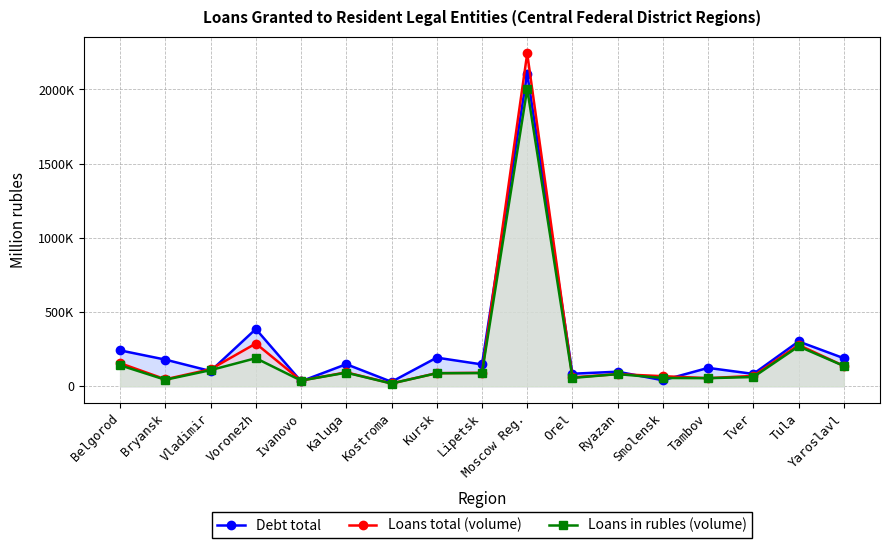

Reading left to right, list all the values displayed in this chart.

Debt total: Belgorod=241708	Bryansk=179478	Vladimir=102326	Voronezh=385721	Ivanovo=33386	Kaluga=148572	Kostroma=29952	Kursk=192892	Lipetsk=147093	Moscow Reg.=2107637	Orel=84376	Ryazan=98109	Smolensk=40394	Tambov=123772	Tver=83147	Tula=301890	Yaroslavl=188880
Loans total (volume): Belgorod=155383	Bryansk=46860	Vladimir=114726	Voronezh=288017	Ivanovo=38596	Kaluga=93597	Kostroma=19159	Kursk=88340	Lipetsk=90475	Moscow Reg.=2242572	Orel=59703	Ryazan=81804	Smolensk=67878	Tambov=54614	Tver=69726	Tula=278471	Yaroslavl=137280
Loans in rubles (volume): Belgorod=141204	Bryansk=43647	Vladimir=108559	Voronezh=189074	Ivanovo=38426	Kaluga=91582	Kostroma=18159	Kursk=87760	Lipetsk=88960	Moscow Reg.=2003473	Orel=55985	Ryazan=81804	Smolensk=55764	Tambov=54534	Tver=62118	Tula=268876	Yaroslavl=136902